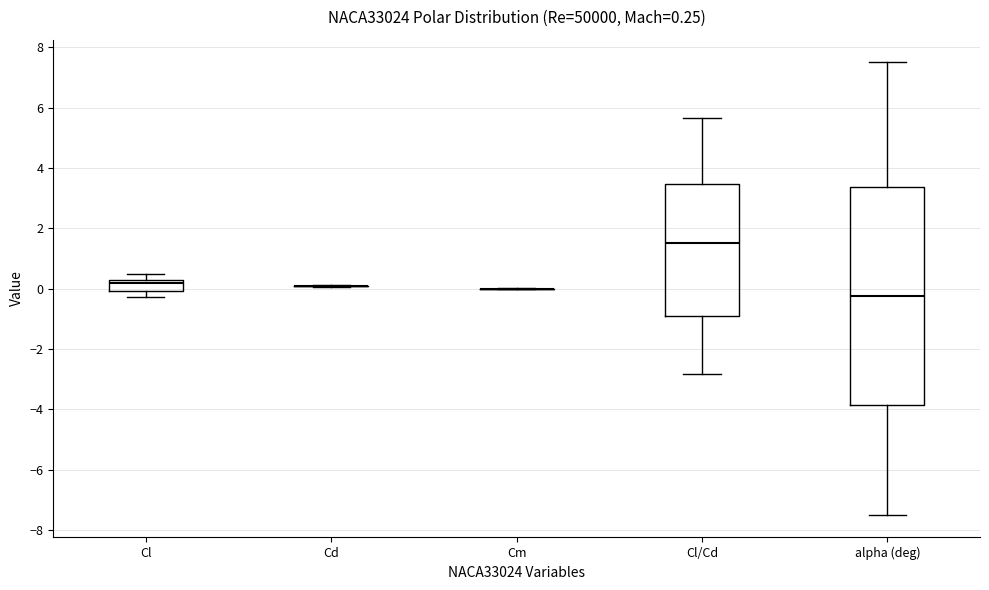

Which box is the tallest, from its lower edge to its upper edge?

alpha (deg)